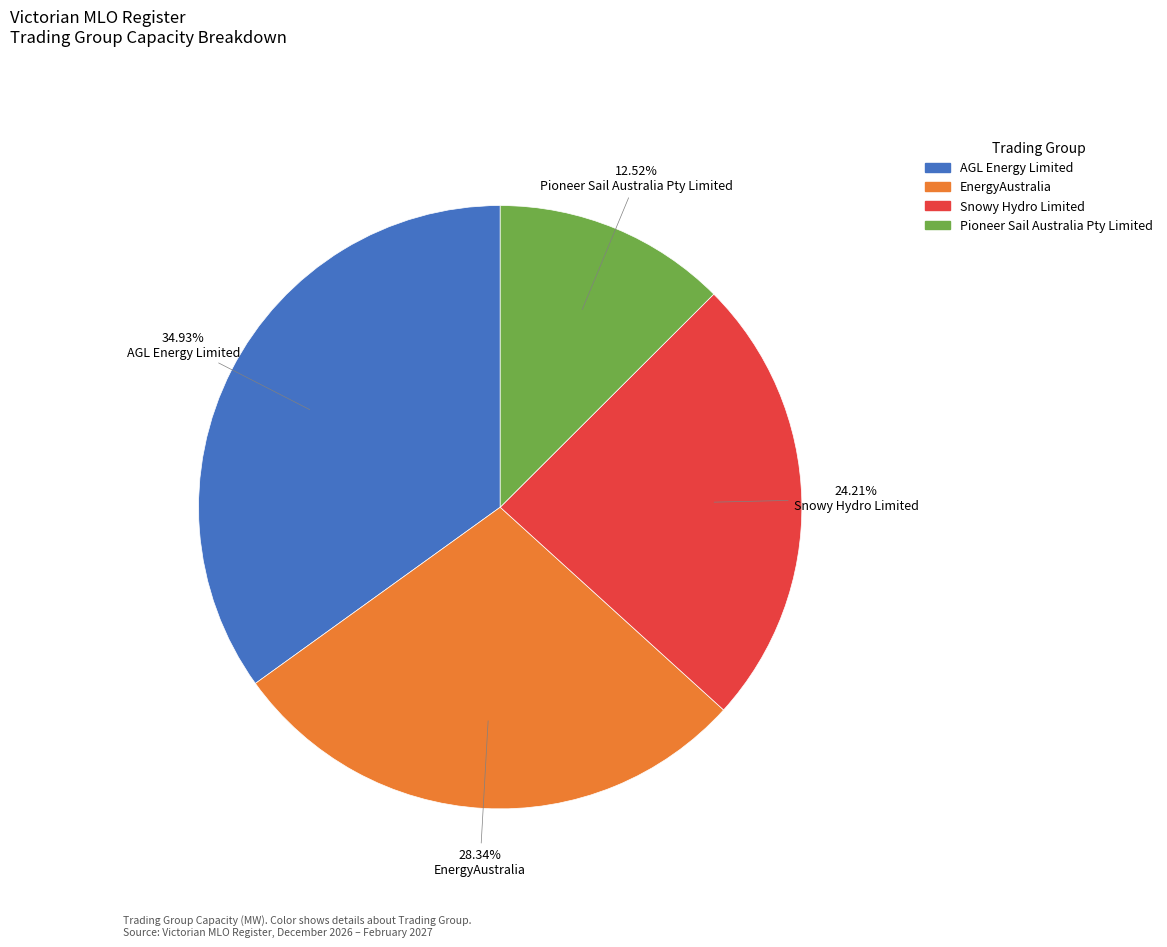

Between Snowy Hydro Limited and Pioneer Sail Australia Pty Limited, which is larger?

Snowy Hydro Limited